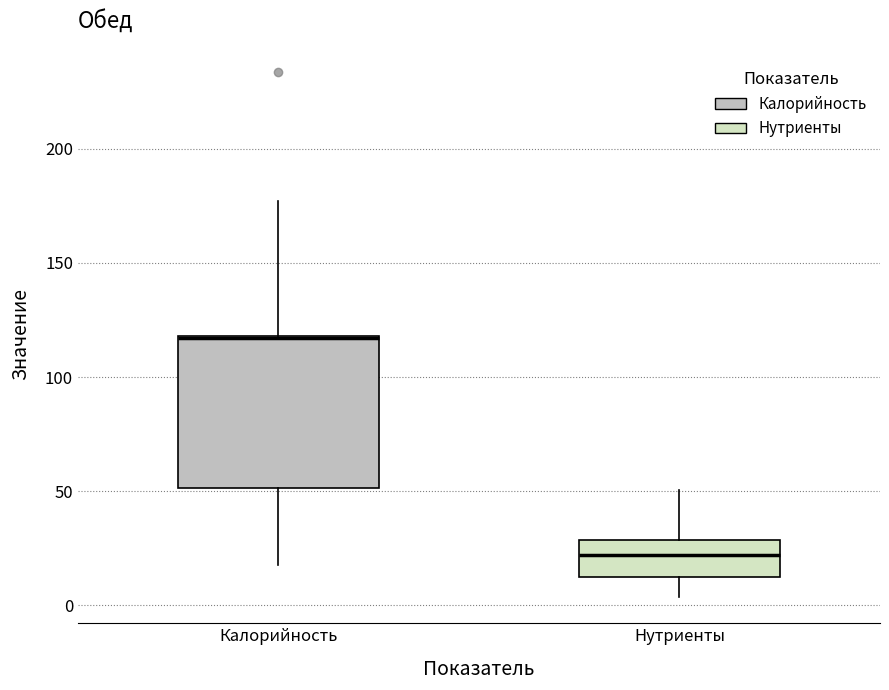

Which box has the lowest median line?

Нутриенты